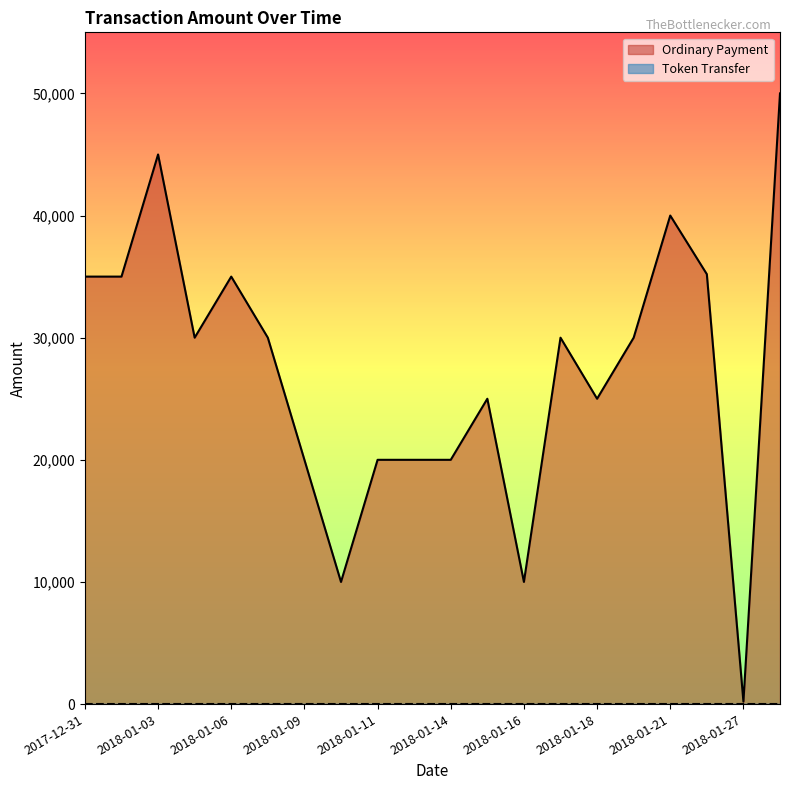

What is the approximate value at 2018-01-08?

30000.0